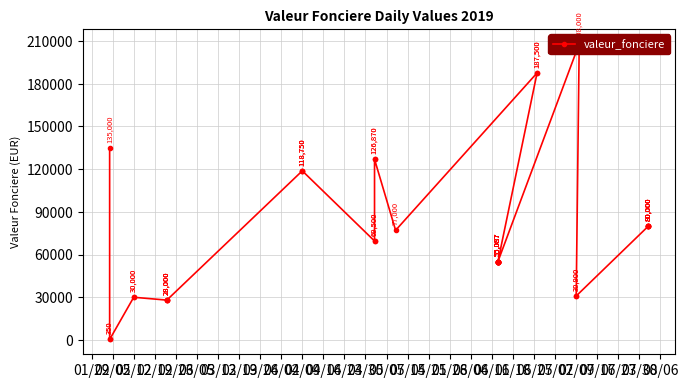

Which label corresponds to the smallest value in the chart?

02/05